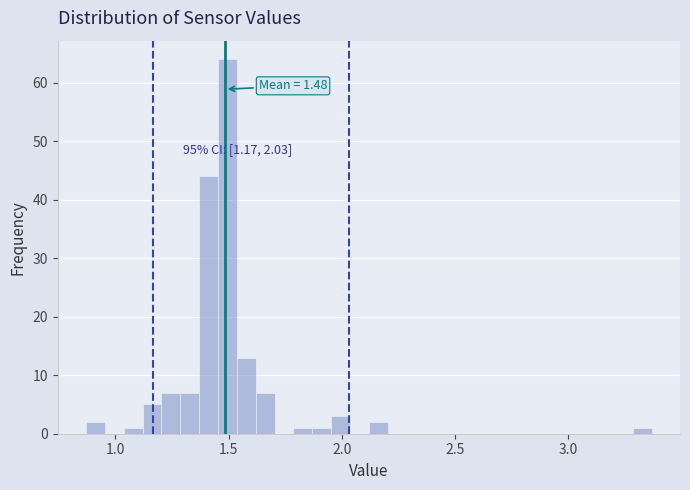

Read against the x-axis, roughly where is the centre of the tallest bar?

1.50